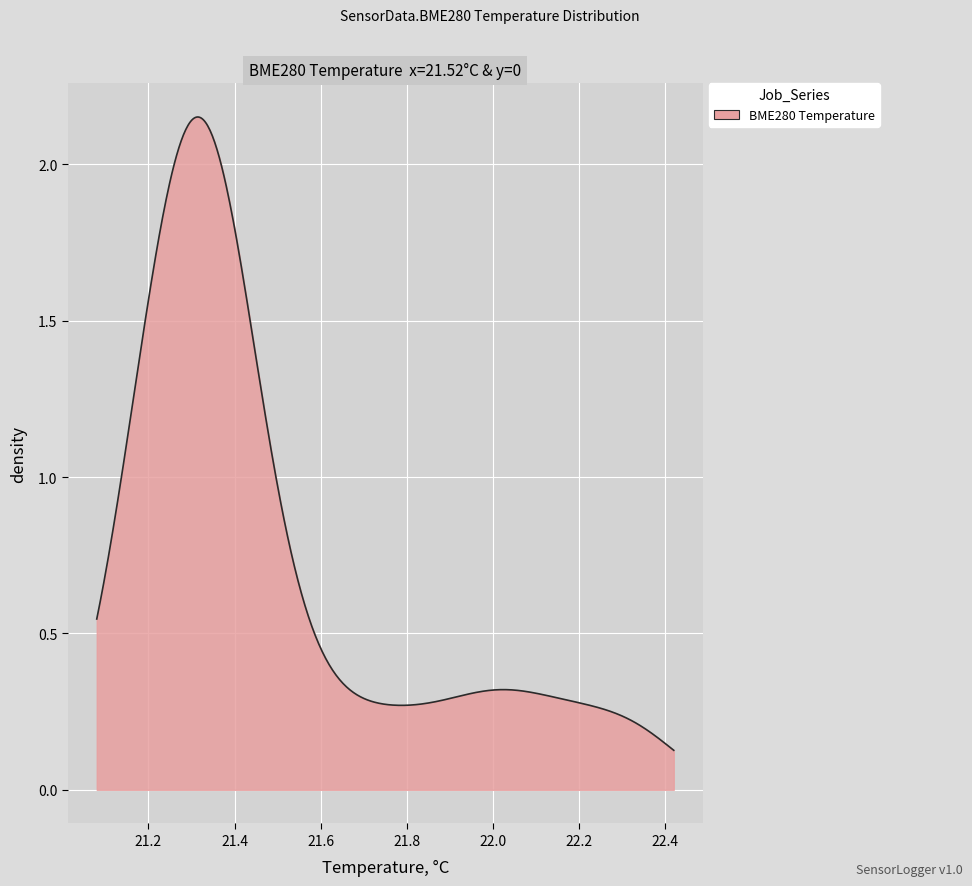

What is the smallest value displayed?

21.1